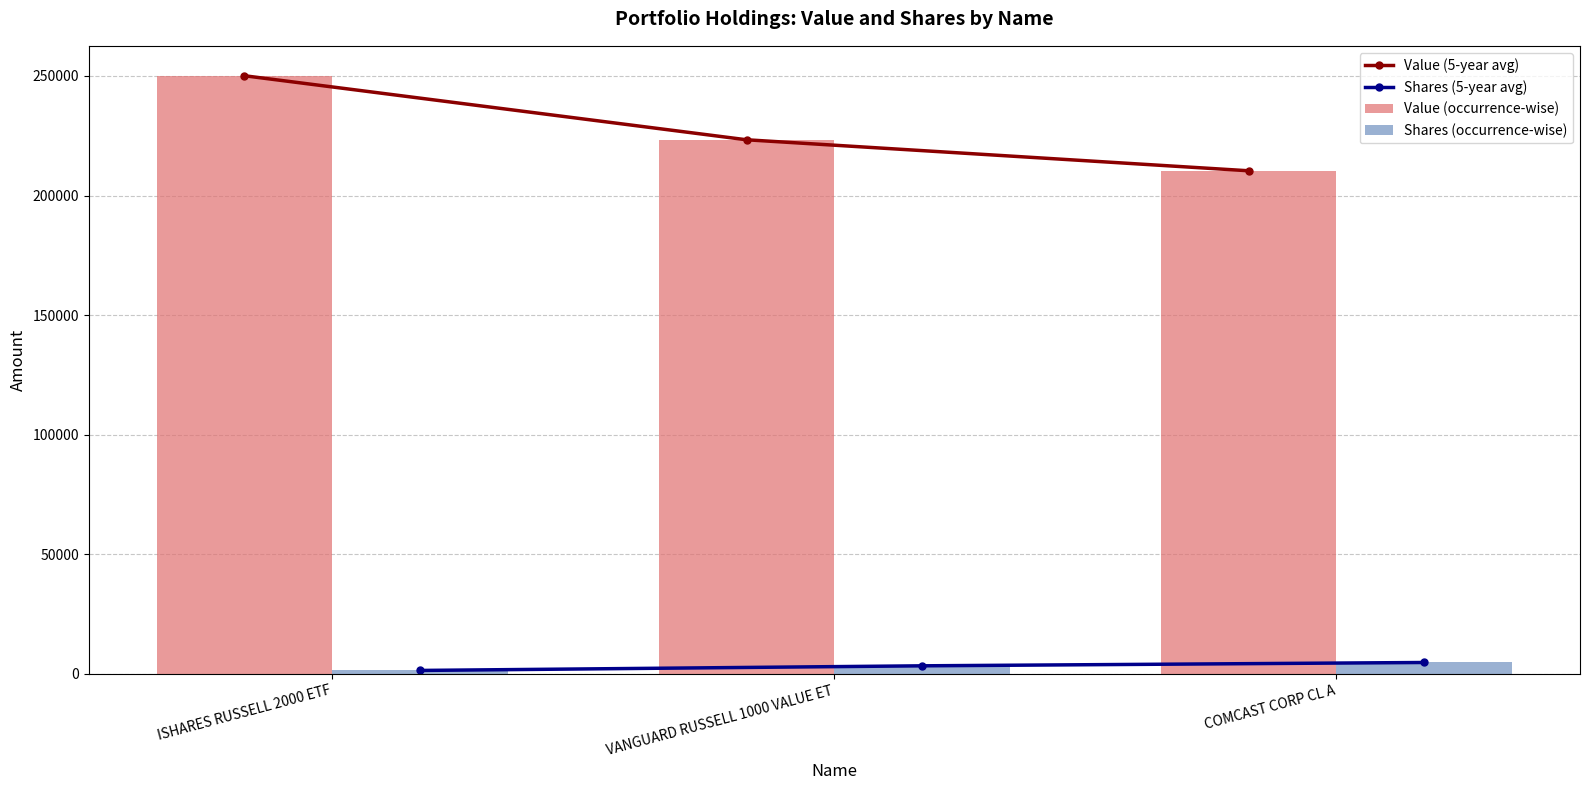

What is the label of the 3rd bar from the left?

COMCAST CORP CL A